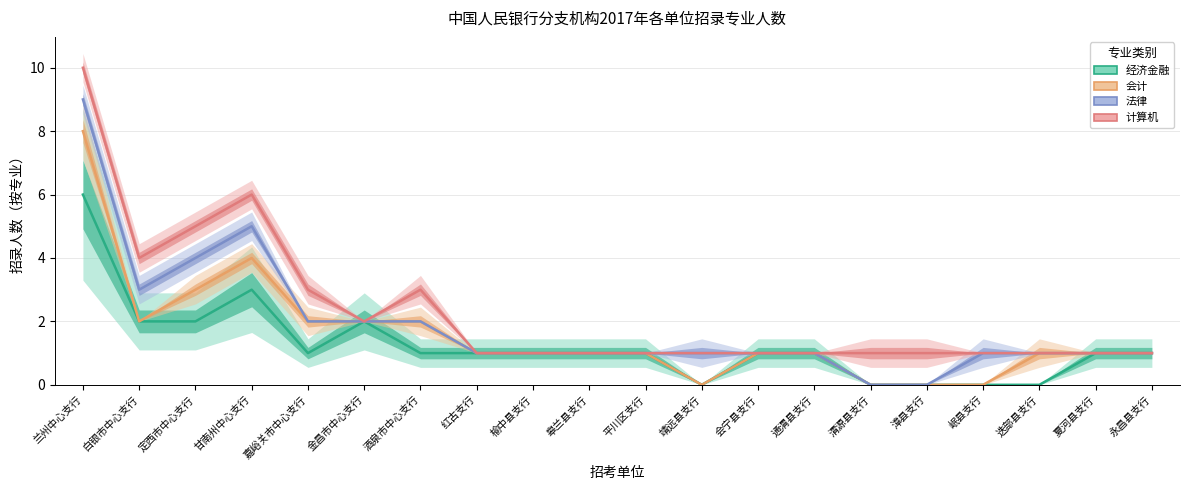

What is the average value of the 经济金融 series?

1